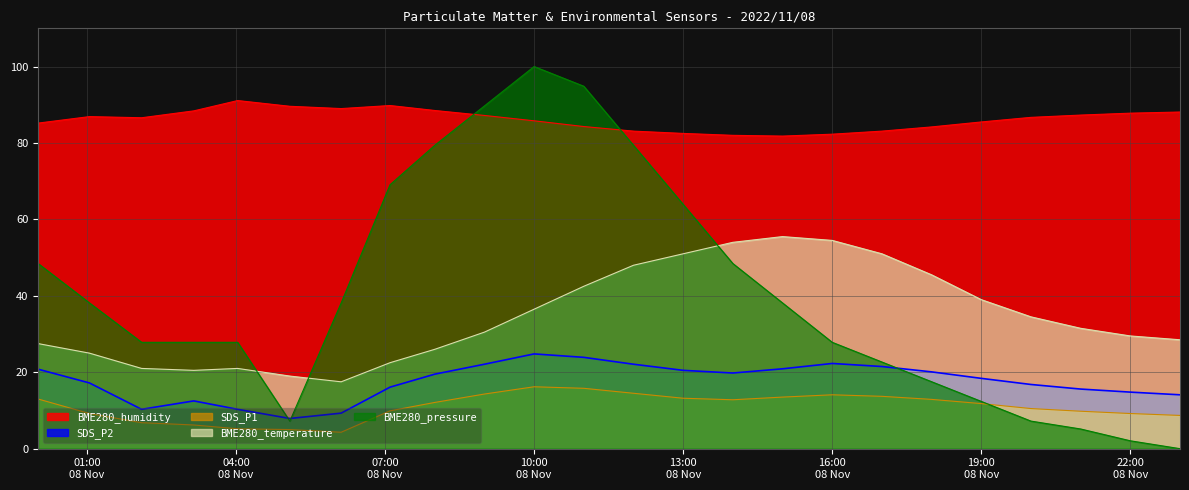

What is the greatest value displayed?

100.0